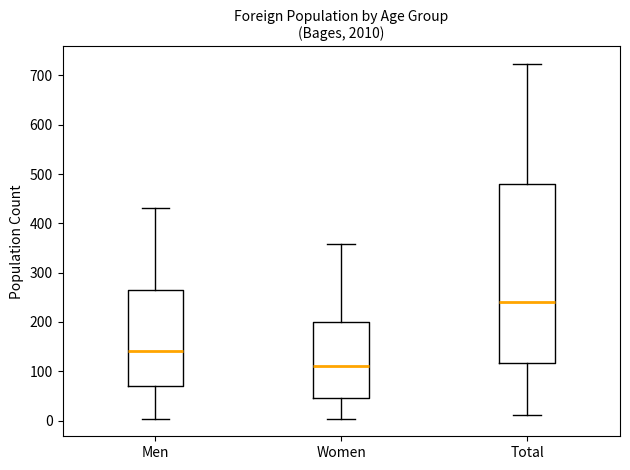

Reading left to right, read every box against the y-axis: the position of its median line, the range the box covers, and the ends of its whiskers. The values are not printed on the chart, so give them approximately, as read against the axis.

Men: median 140, box 70 to 260, whiskers 0 to 430
Women: median 110, box 50 to 200, whiskers 0 to 360
Total: median 240, box 120 to 480, whiskers 10 to 720